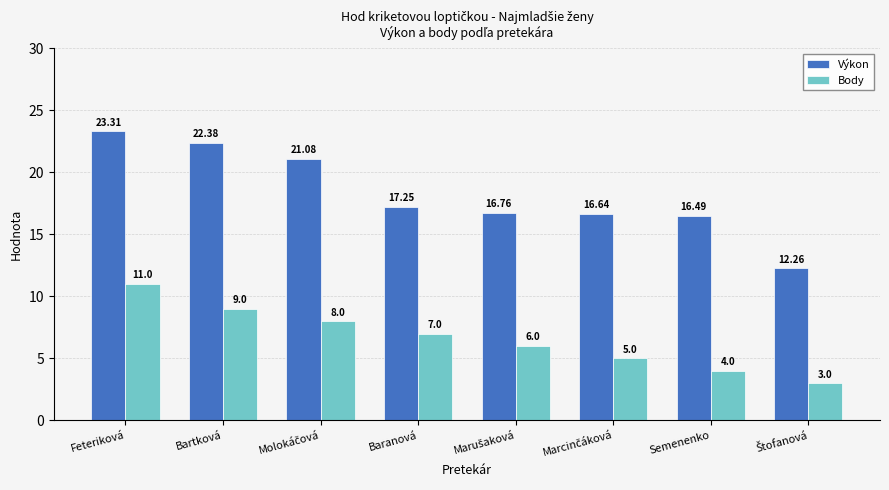

Which series has the largest total across all categories?

Výkon